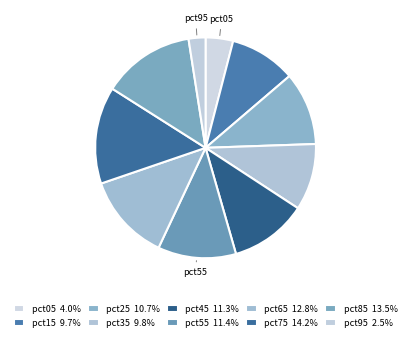

Is there a majority slice in this chart?

No